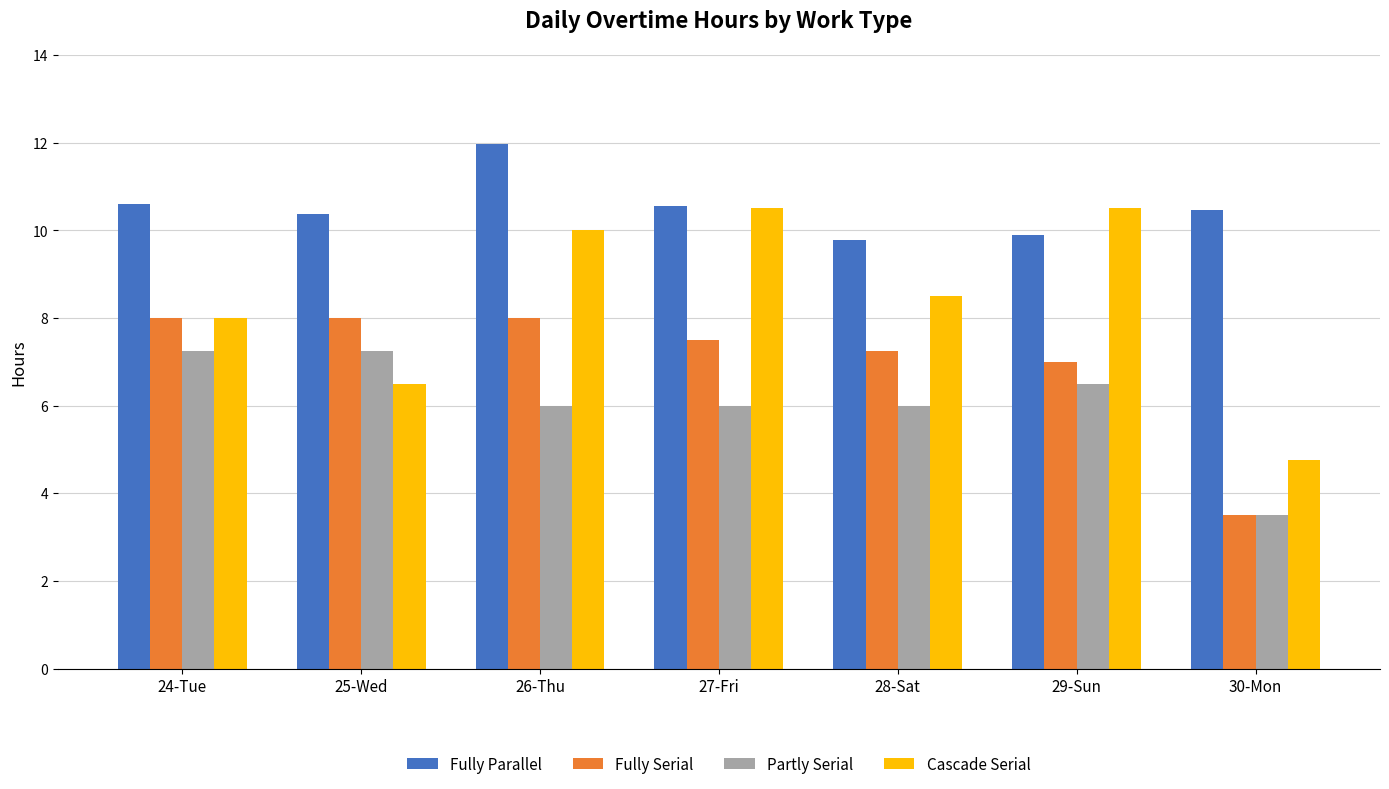

Is it true that Fully Serial equals 1.1 at 30-Mon?

False